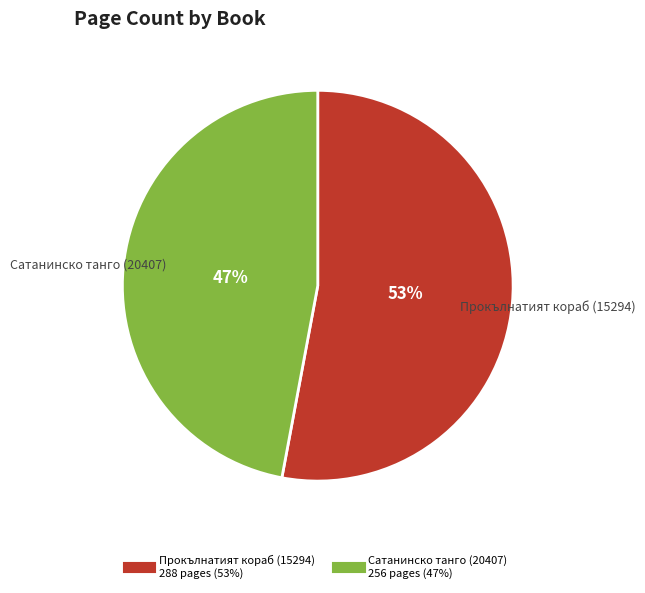

Which slice is the largest?

Прокълнатият кораб (15294)